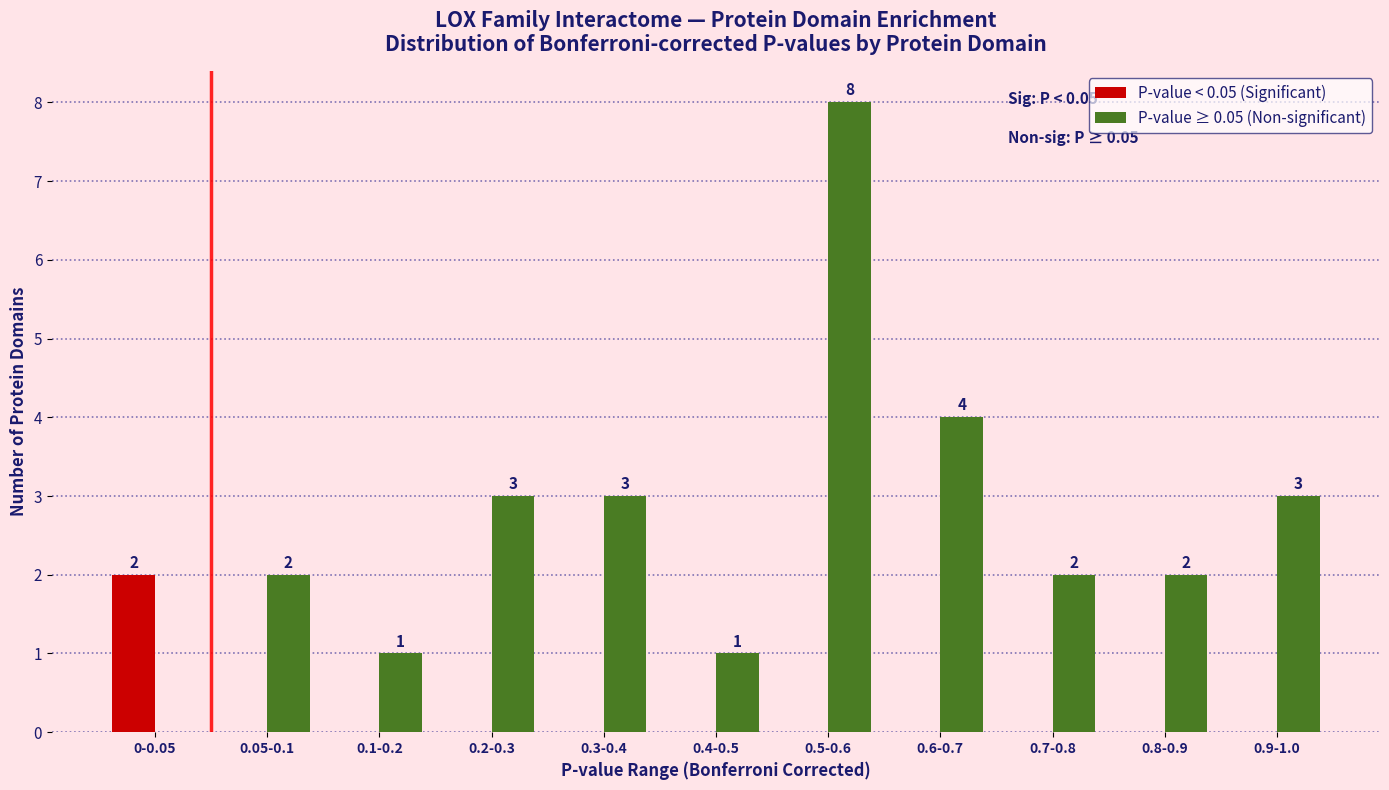

Reading right to left, transcribe all the data shown in this chart.

P-value < 0.05 (Significant): 0.9-1.0=0	0.8-0.9=0	0.7-0.8=0	0.6-0.7=0	0.5-0.6=0	0.4-0.5=0	0.3-0.4=0	0.2-0.3=0	0.1-0.2=0	0.05-0.1=0	0-0.05=2
P-value ≥ 0.05 (Non-significant): 0.9-1.0=3	0.8-0.9=2	0.7-0.8=2	0.6-0.7=4	0.5-0.6=8	0.4-0.5=1	0.3-0.4=3	0.2-0.3=3	0.1-0.2=1	0.05-0.1=2	0-0.05=0